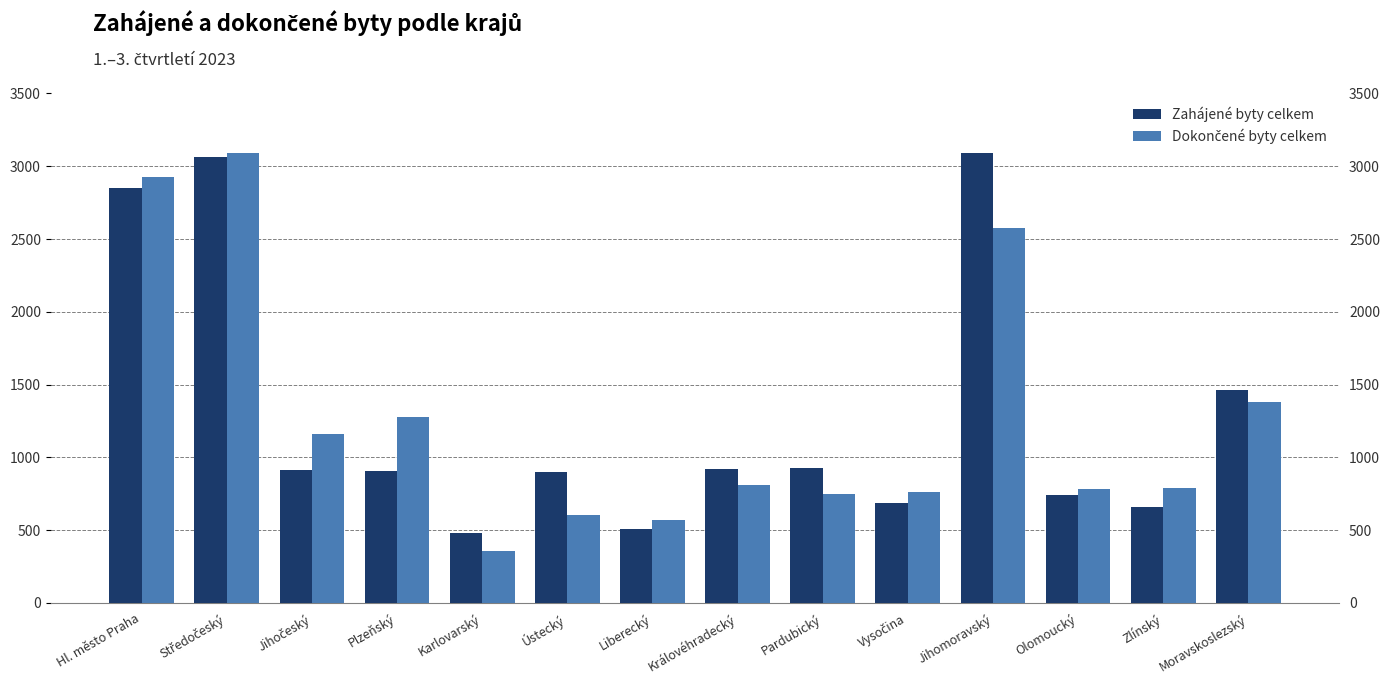

Are the bars horizontal?

No